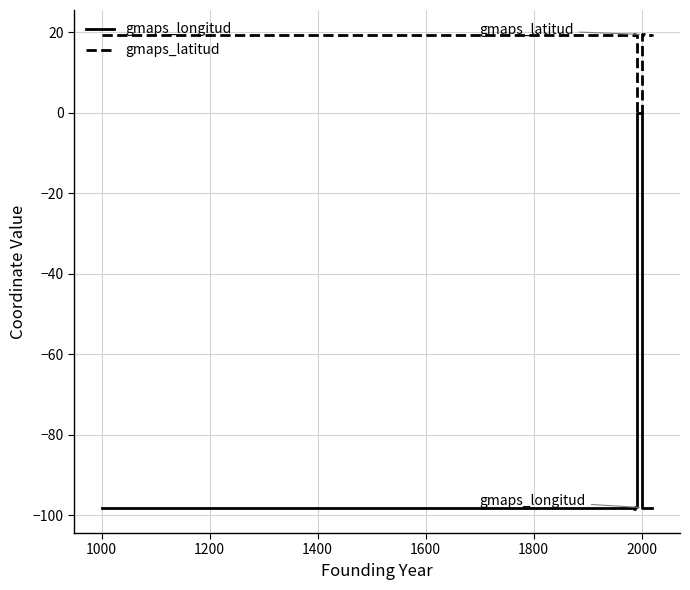

True or false: gmaps_latitud and gmaps_longitud cross at least once.

False